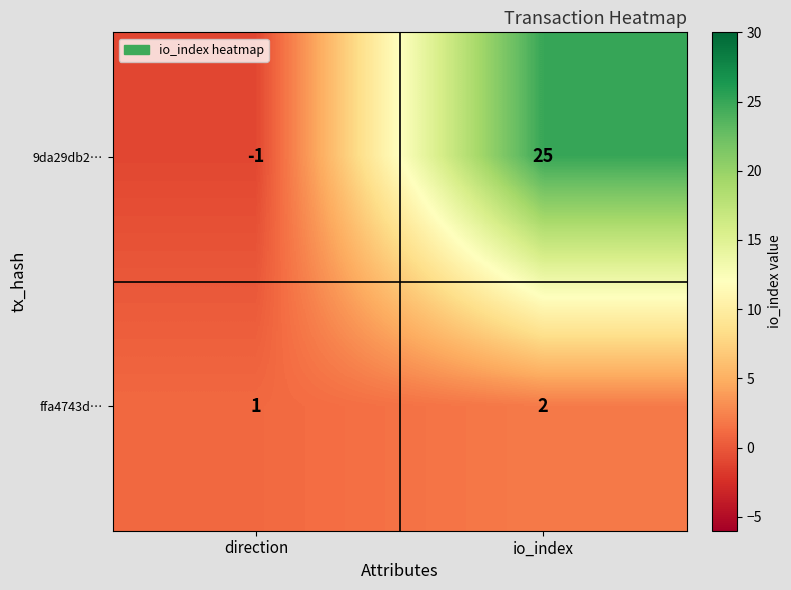

What is the average value of the 9da29db2… series?

12